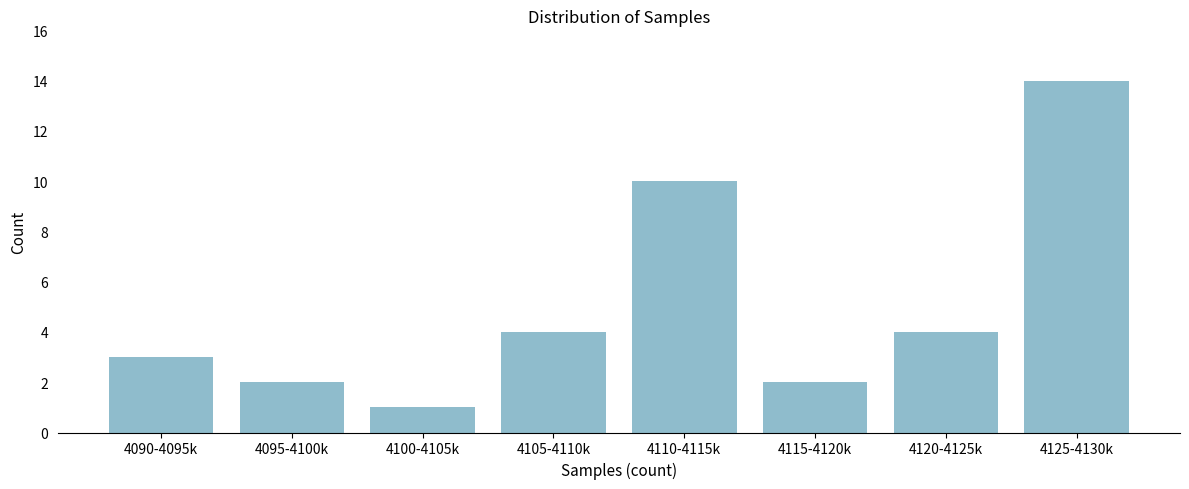

Reading left to right, transcribe all the data shown in this chart.

3	2	1	4	10	2	4	14